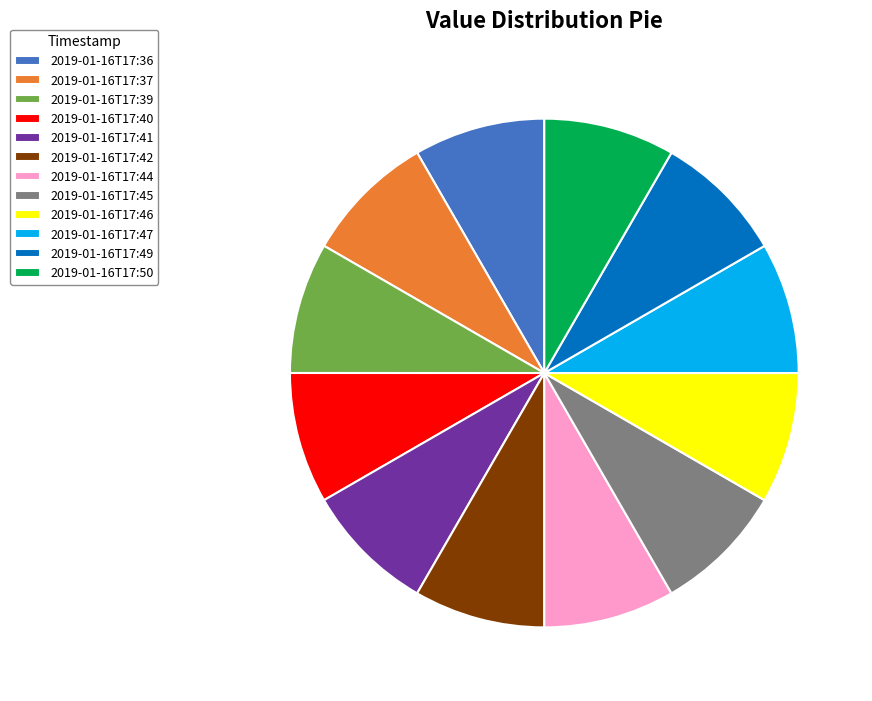

True or false: 2019-01-16T17:36 accounts for 8% of the total.

True